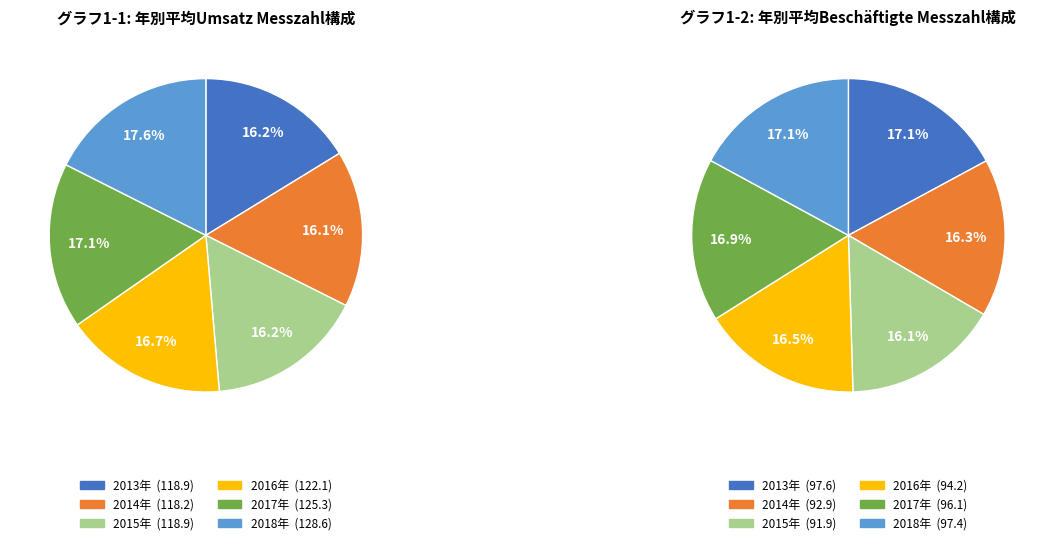

Is there any slice that represents more than half of the pie?

No